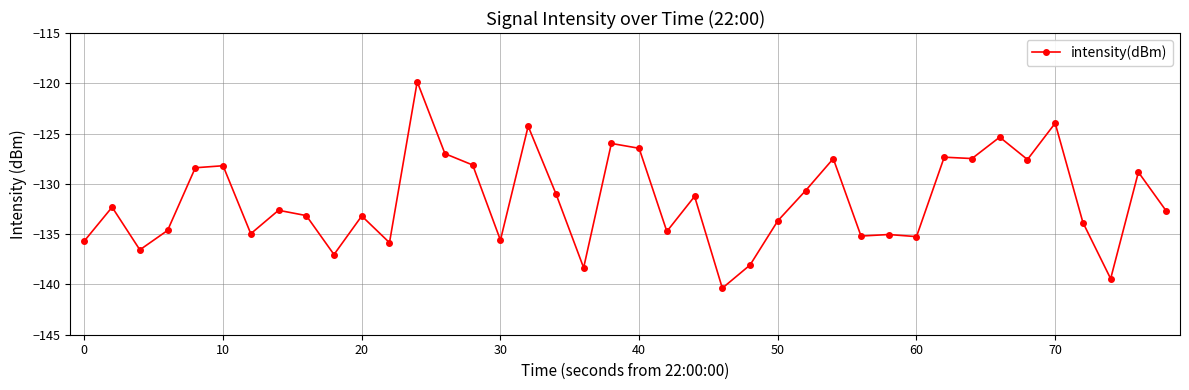

What is the sum of all values?

-5267.4